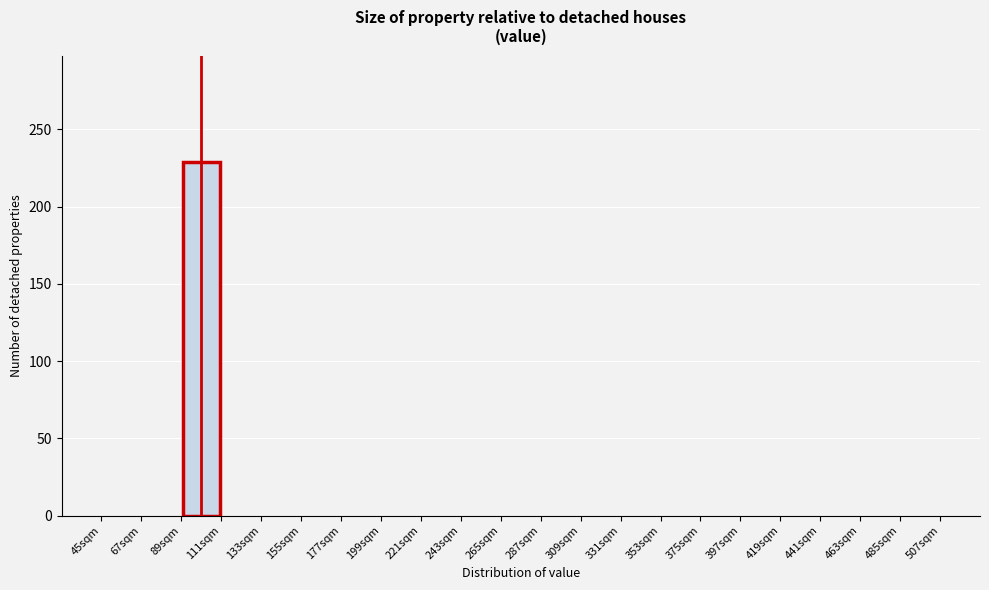

Which range on the x-axis has the tallest bar?

89 to 111